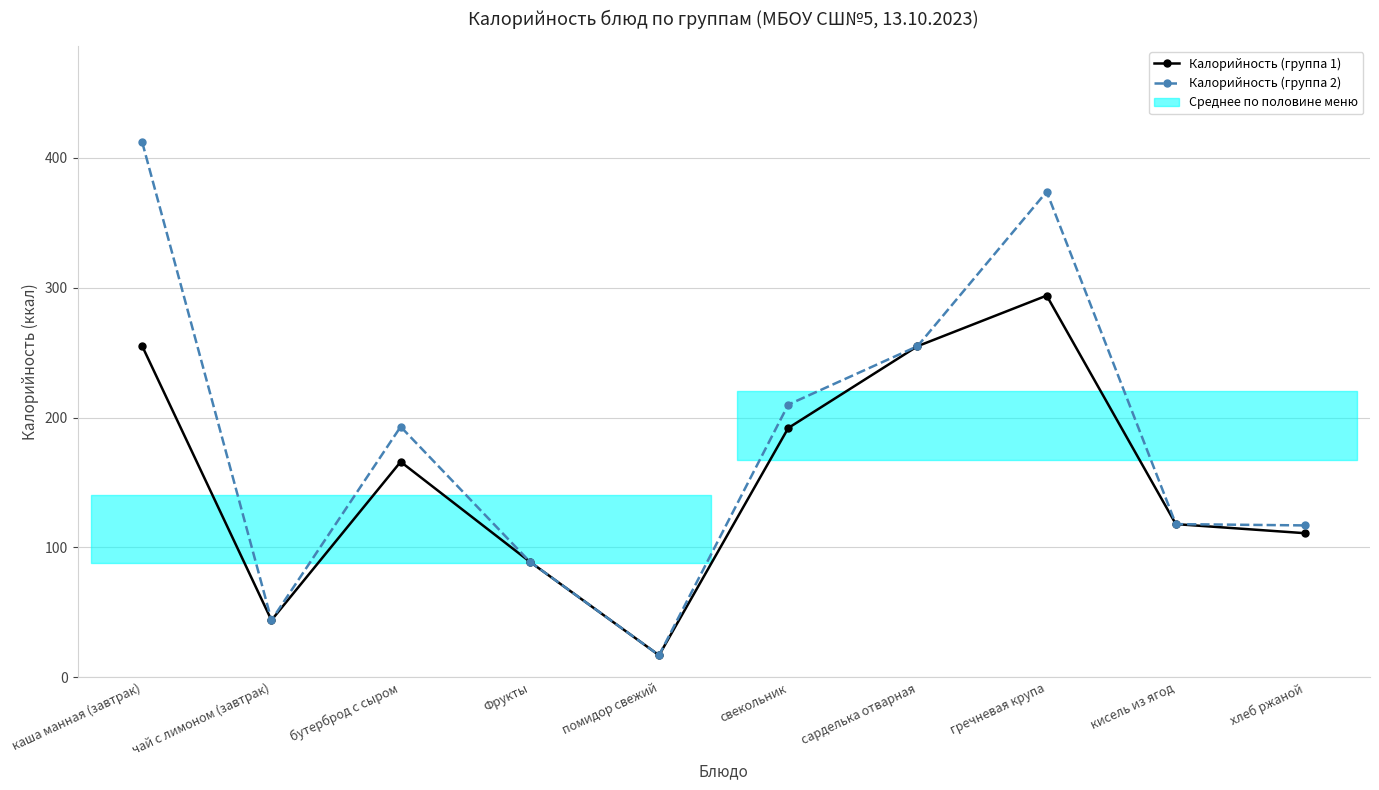

Reading left to right, extract all data points from this chart.

Калорийность (группа 1): 255	44	166	89	17	192	255	294	118	111
Калорийность (группа 2): 412	44	193	89	17	210	255	374	118	117